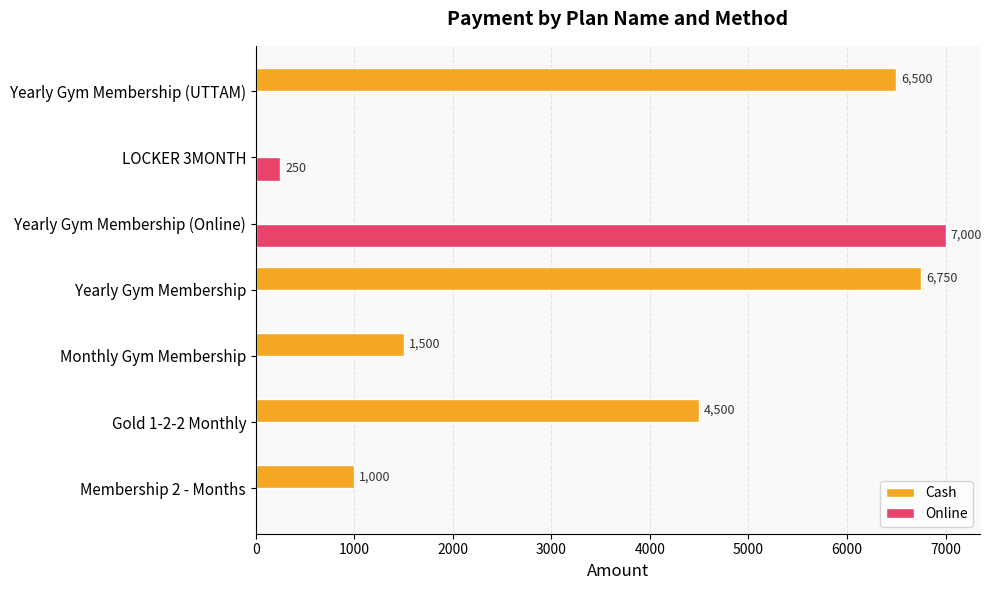

What is the sum of the Cash values at Membership 2 - Months and LOCKER 3MONTH?

1000